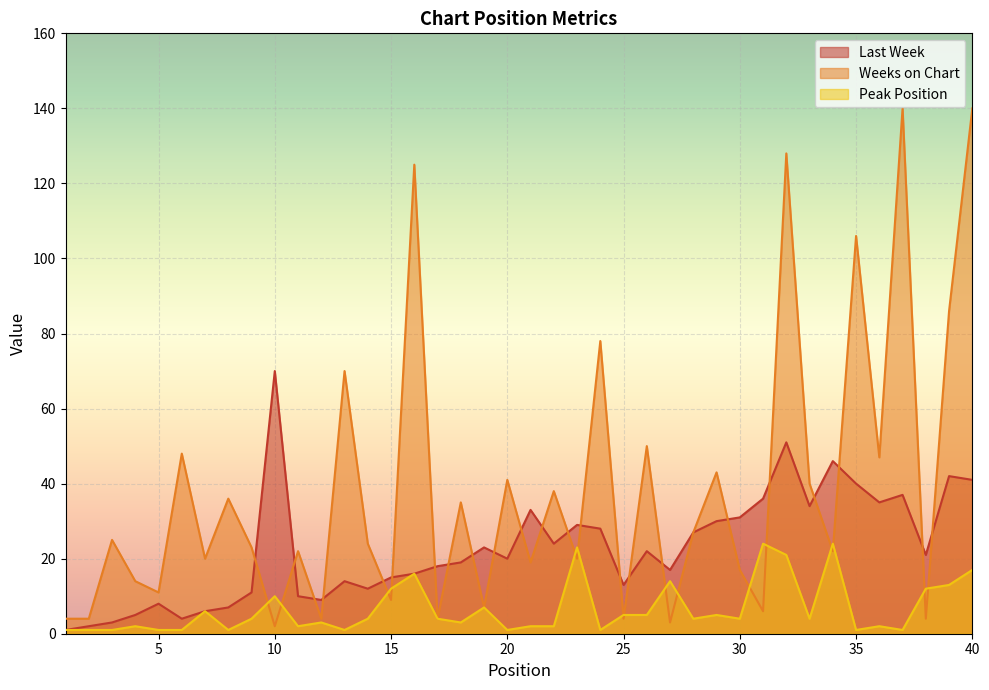

Which label corresponds to the largest value in the chart?

37